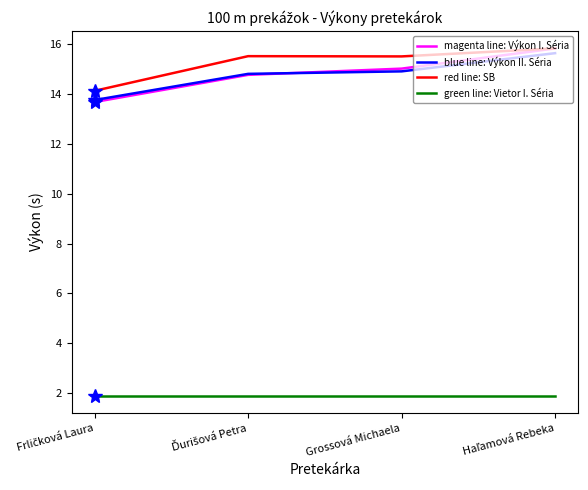

What is the smallest value displayed?

1.9